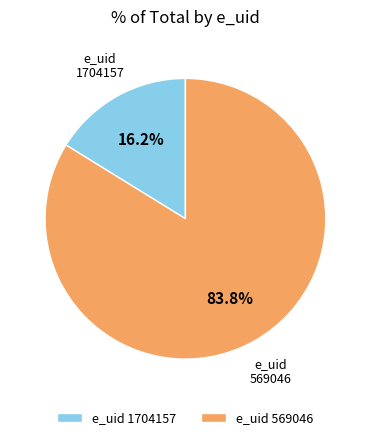

Does e_uid 569046 represent more than half of the total?

Yes